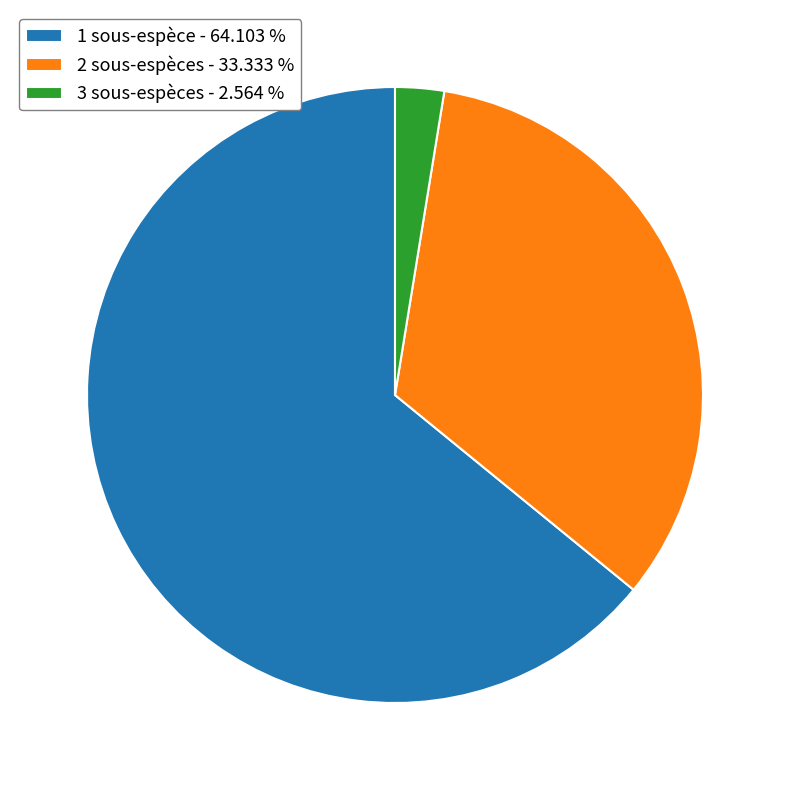

Which has a higher value, 1 sous-espèce or 2 sous-espèces?

1 sous-espèce